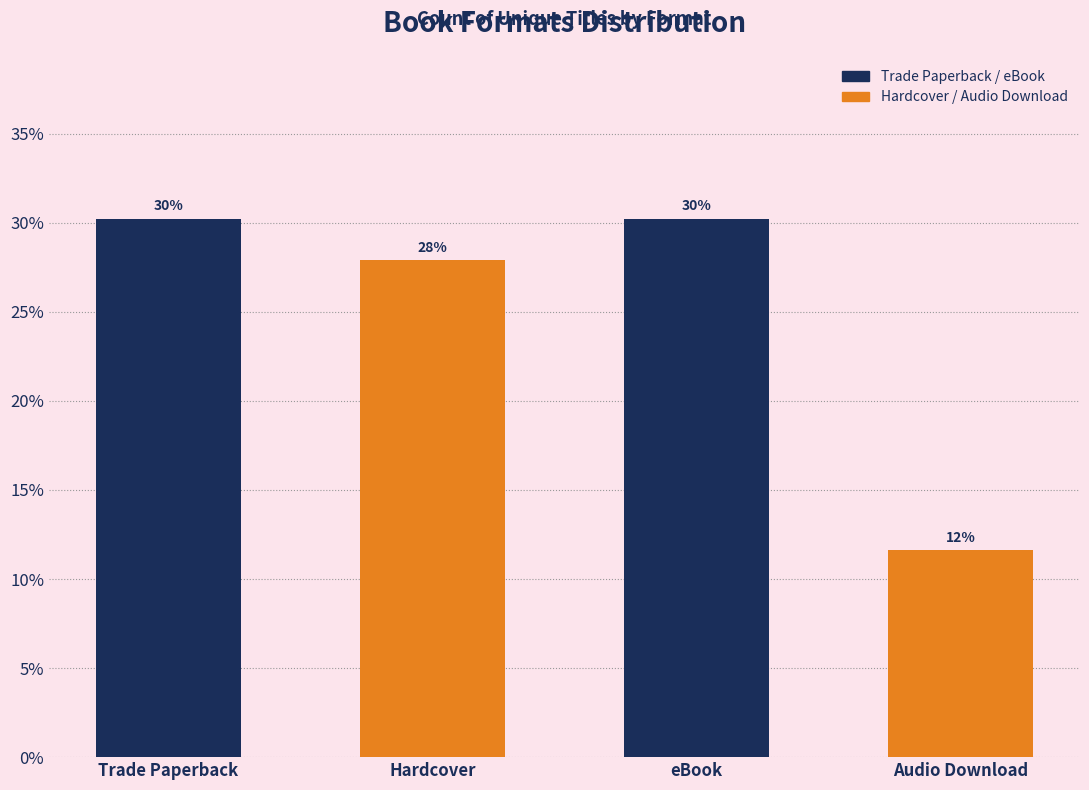

Is it true that the value at Audio Download is 11.6?

True